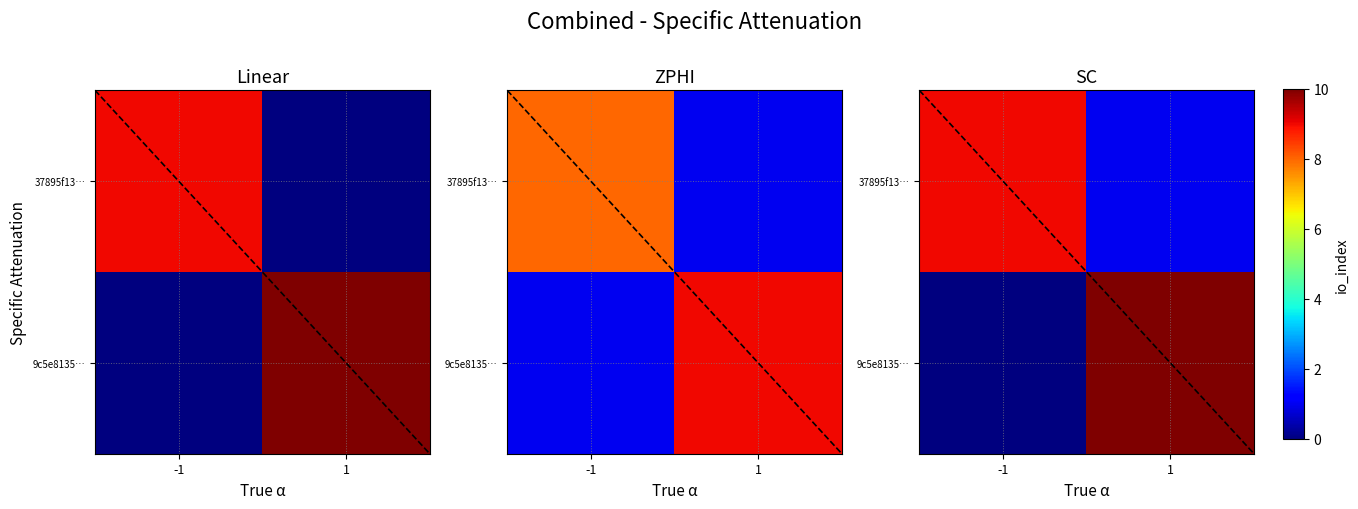

At which category is the sum across all series the highest?

1